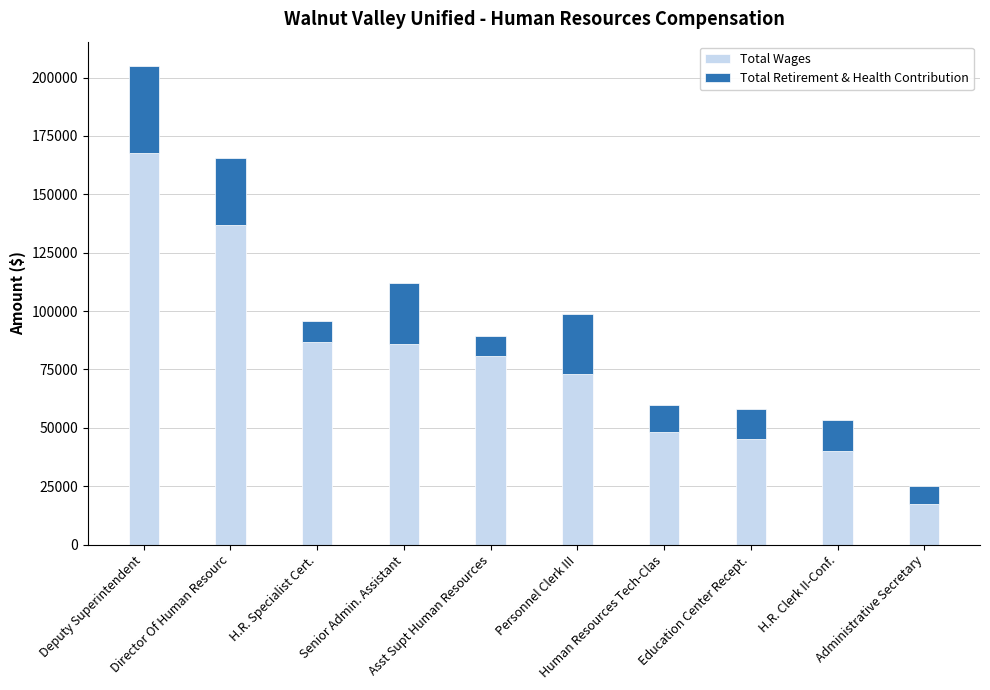

What is the average value of the Total Wages series?

78202